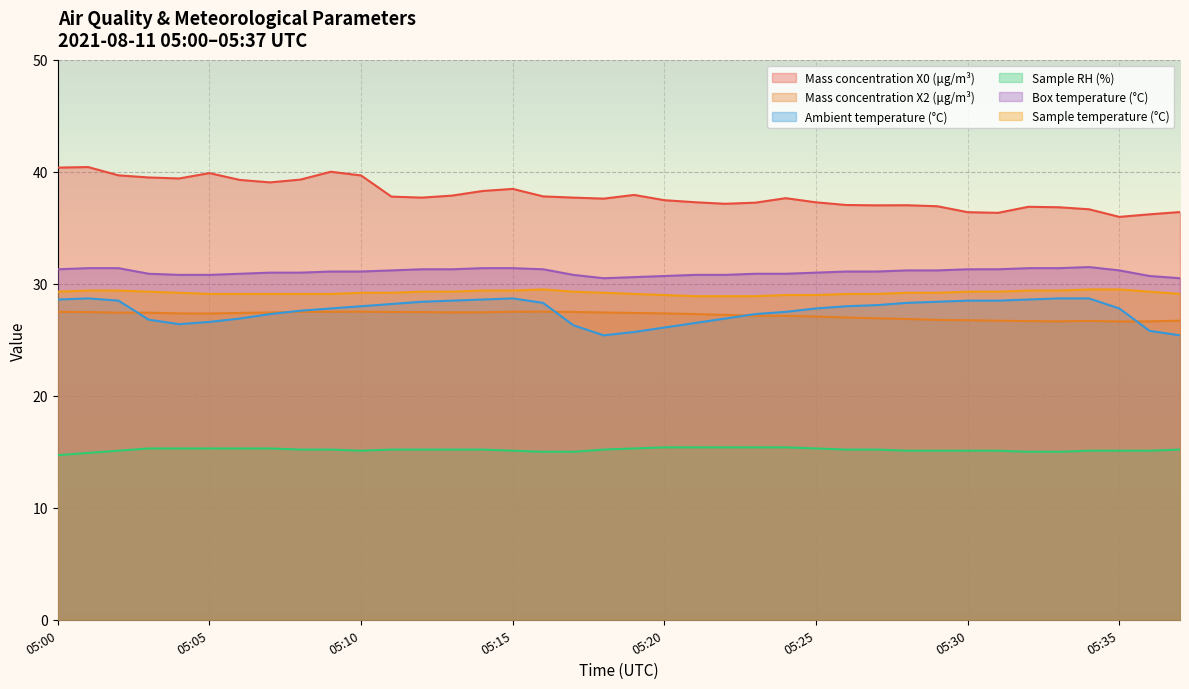

What is the sum of all Mass concentration X2 (μg/m³) values?

1033.5